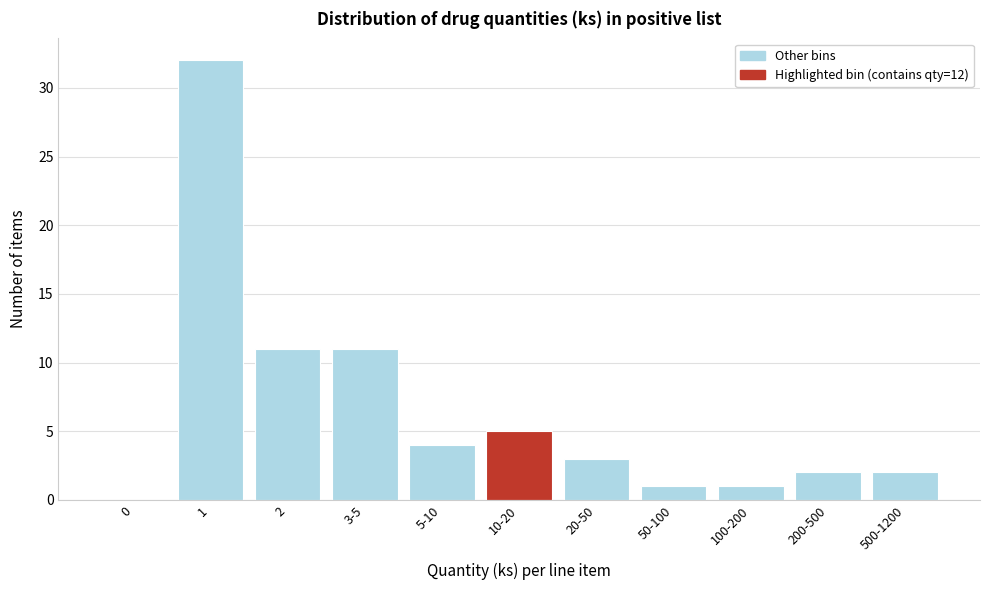

Reading left to right, extract all data points from this chart.

0=0	1=32	2=11	3-5=11	5-10=4	10-20=5	20-50=3	50-100=1	100-200=1	200-500=2	500-1200=2